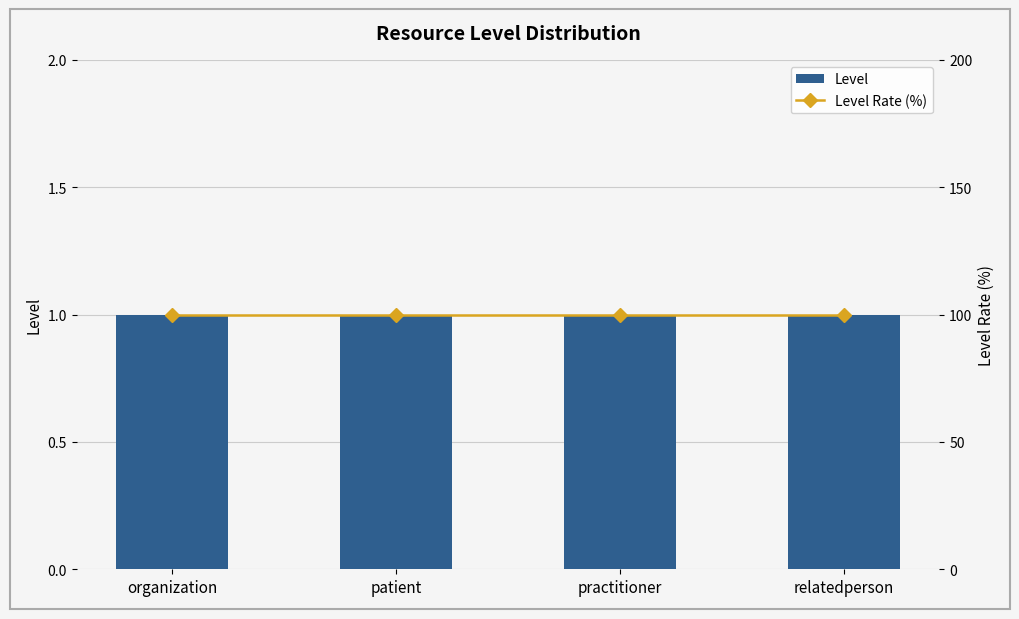

What is the difference between the highest and lowest values at patient?

99